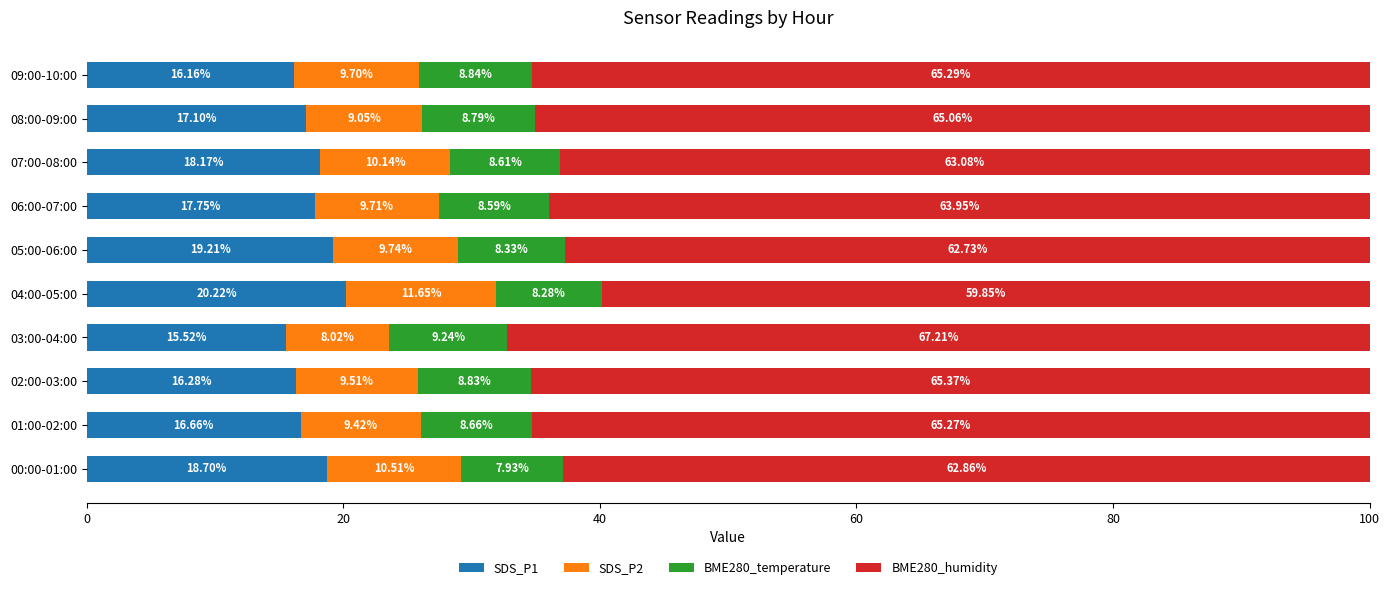

List the labels in order of SDS_P1 value, smallest first.

03:00-04:00, 09:00-10:00, 02:00-03:00, 01:00-02:00, 08:00-09:00, 06:00-07:00, 07:00-08:00, 00:00-01:00, 05:00-06:00, 04:00-05:00